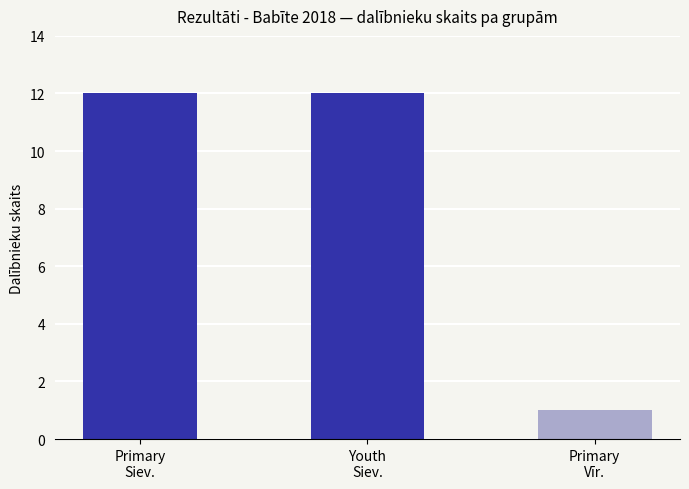

Are the bars horizontal?

No